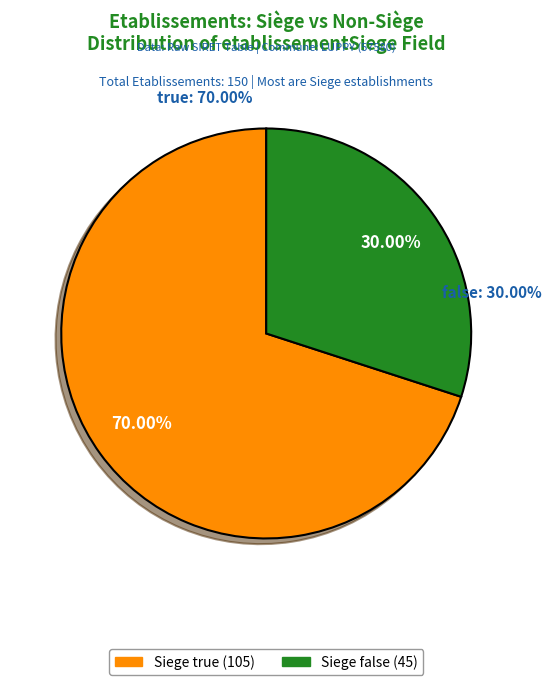

Does true represent more than half of the total?

Yes